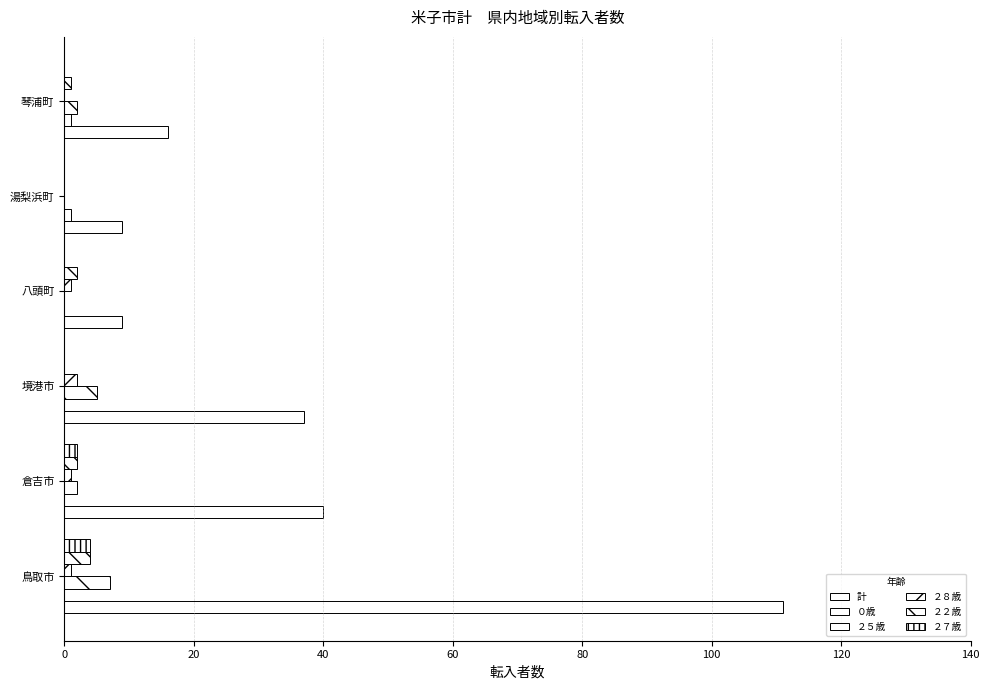

Which series has the widest spread of values?

計